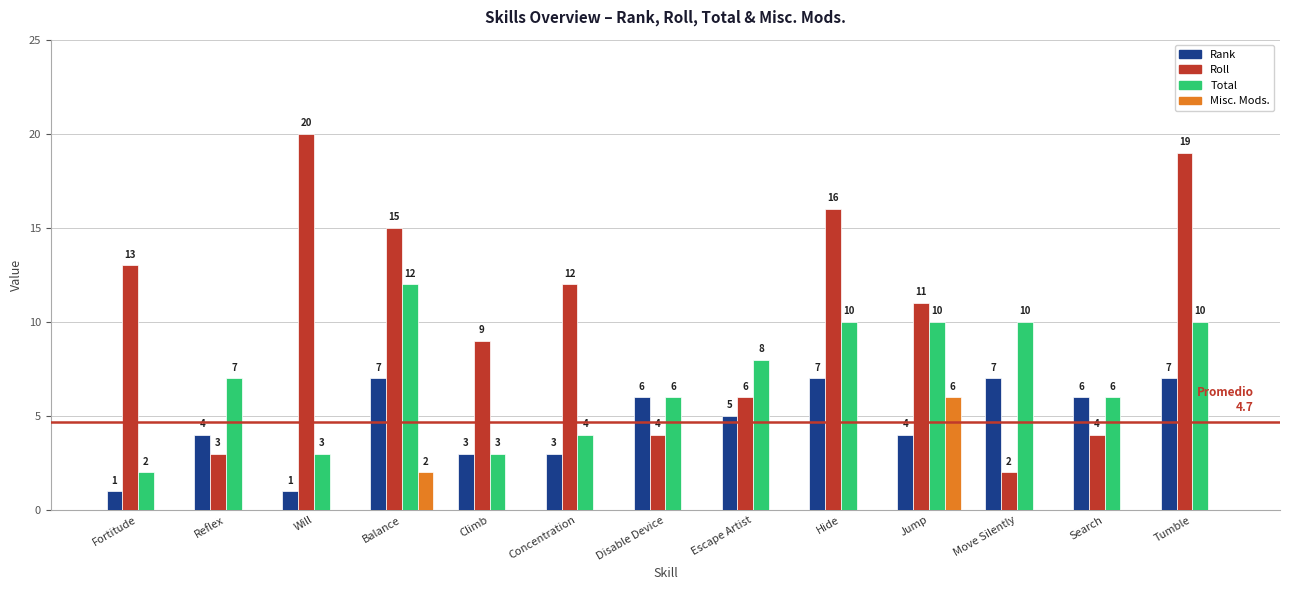

What is the difference between the Roll values at Tumble and Disable Device?

15